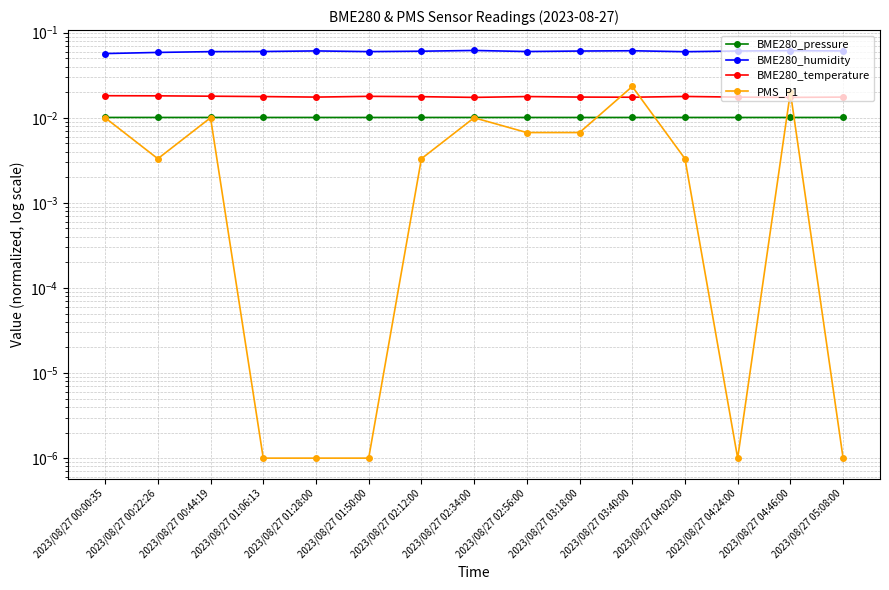

What is the total value across all series at 2023/08/27 01:50:00?

0.1